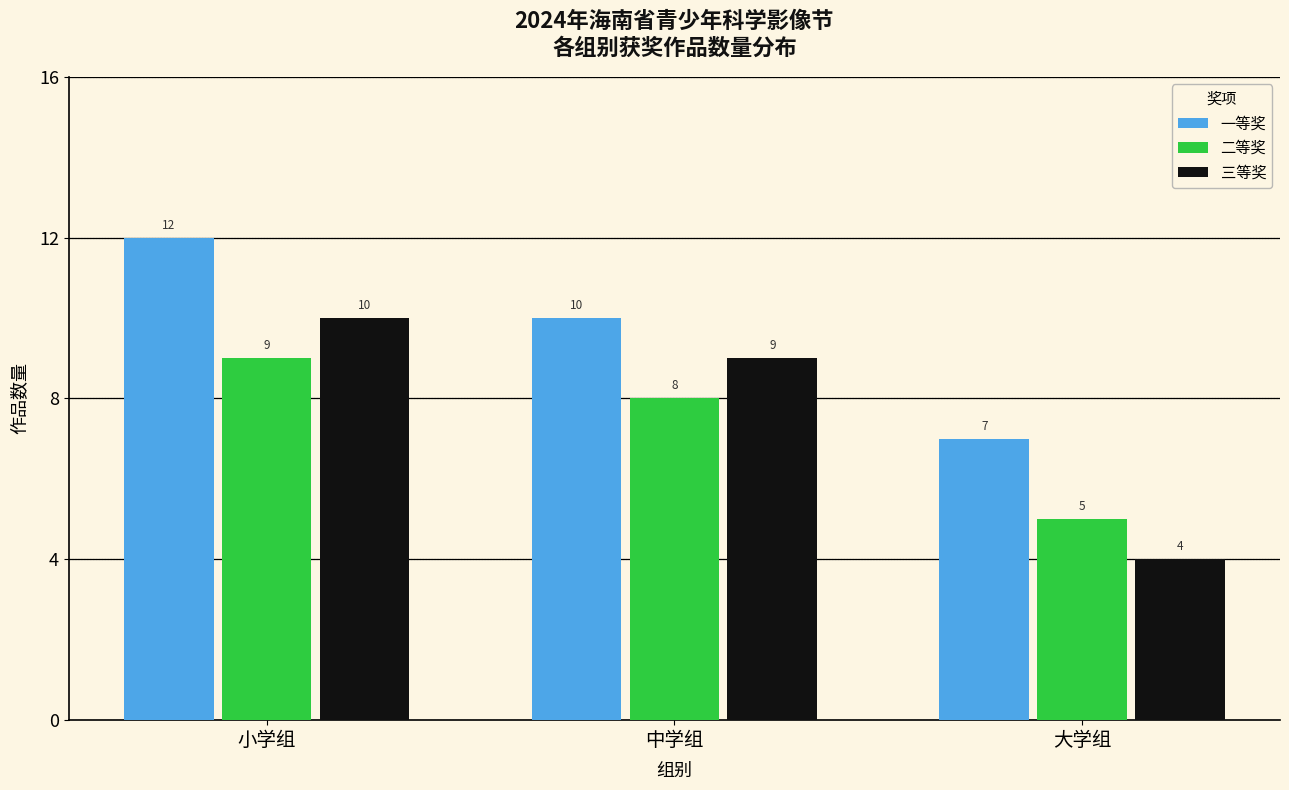

Reading left to right, extract all data points from this chart.

一等奖: 小学组=12	中学组=10	大学组=7
二等奖: 小学组=9	中学组=8	大学组=5
三等奖: 小学组=10	中学组=9	大学组=4